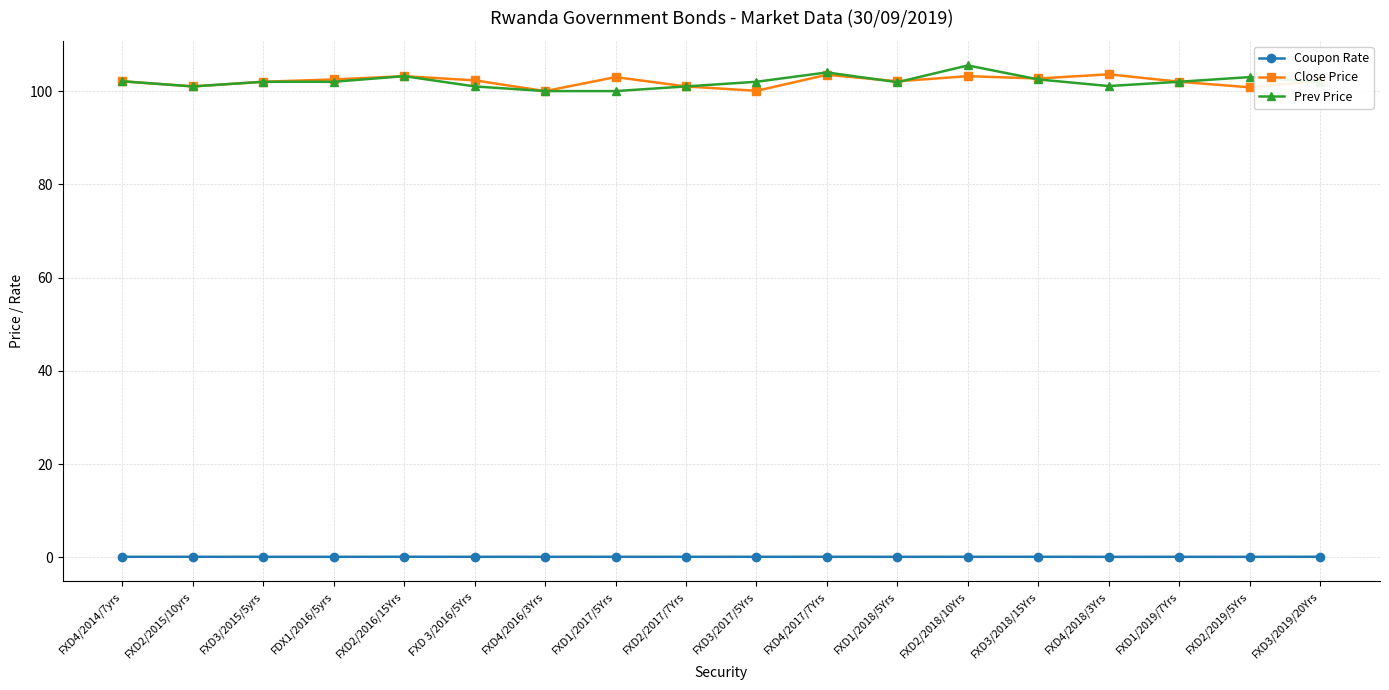

What is the value of the Close Price point at the 11th from the left?

103.5